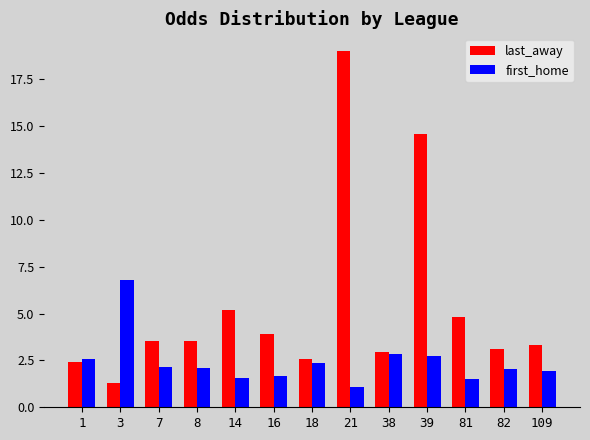

The last_away series shows 5.6 at 16. True or false?

False